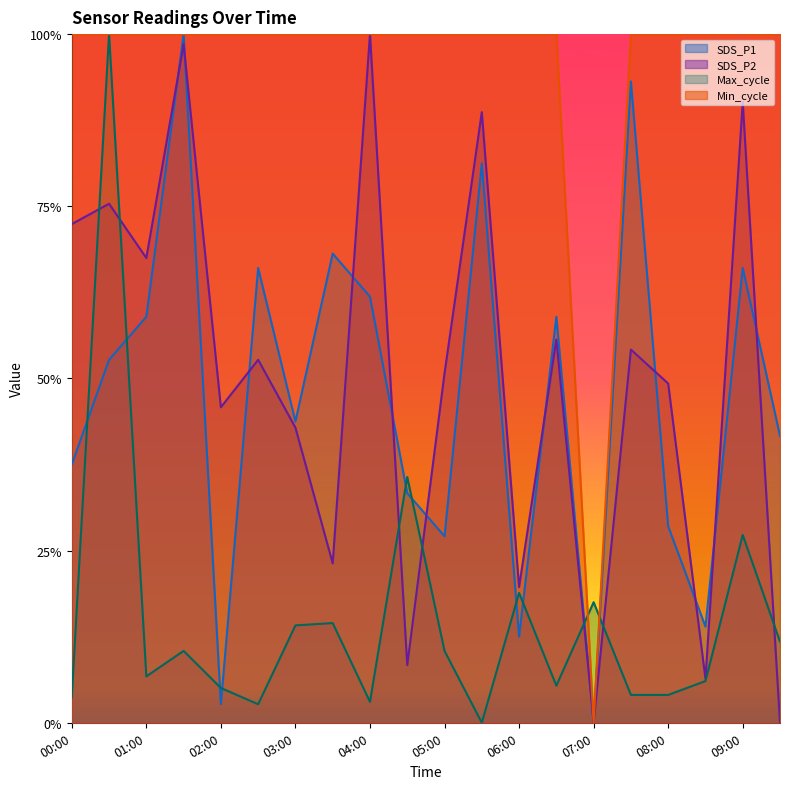

At which category does SDS_P1 reach its first local peak?

01:30